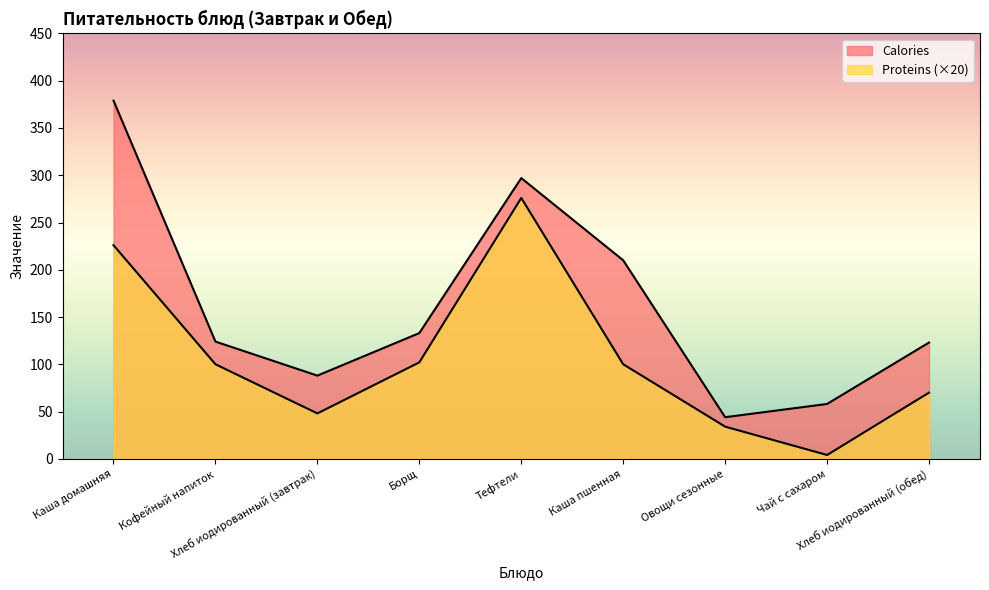

What position from the left is Хлеб иодированный (обед)?

9